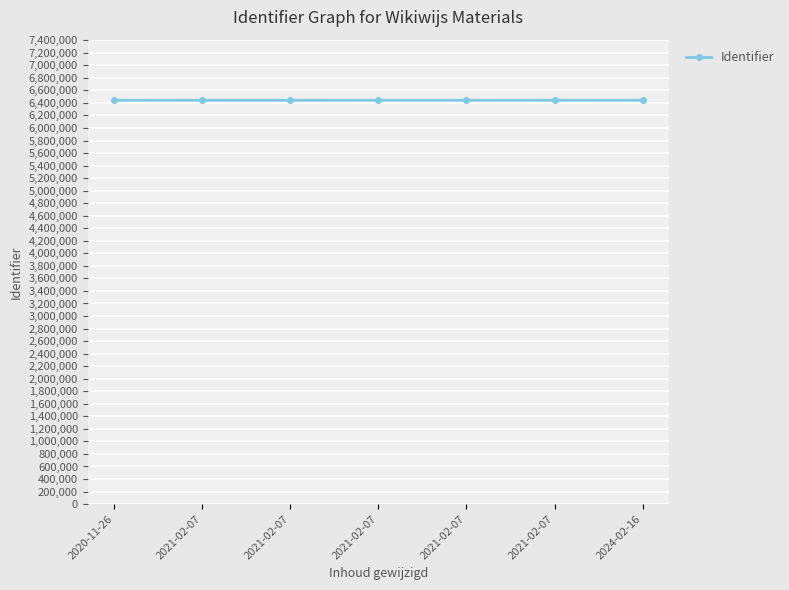

What is the change in value from 2020-11-26 to 2021-02-07?

-389